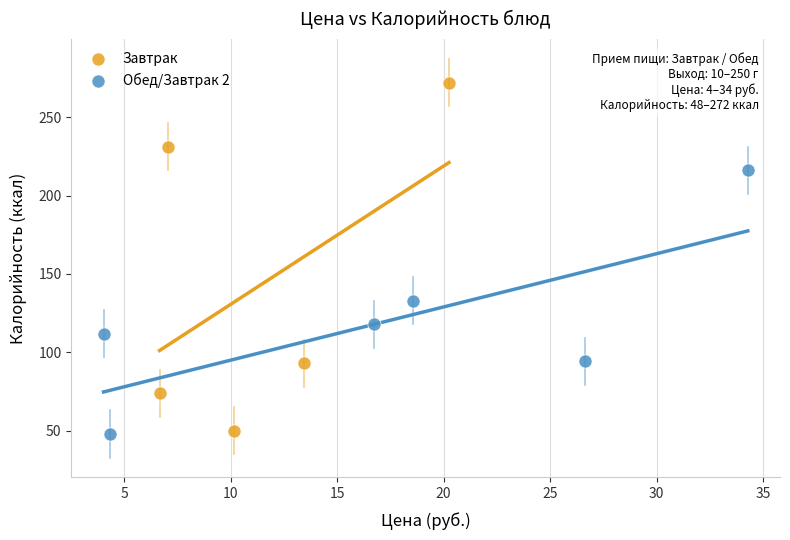

Which series has the widest spread of Y values?

Завтрак